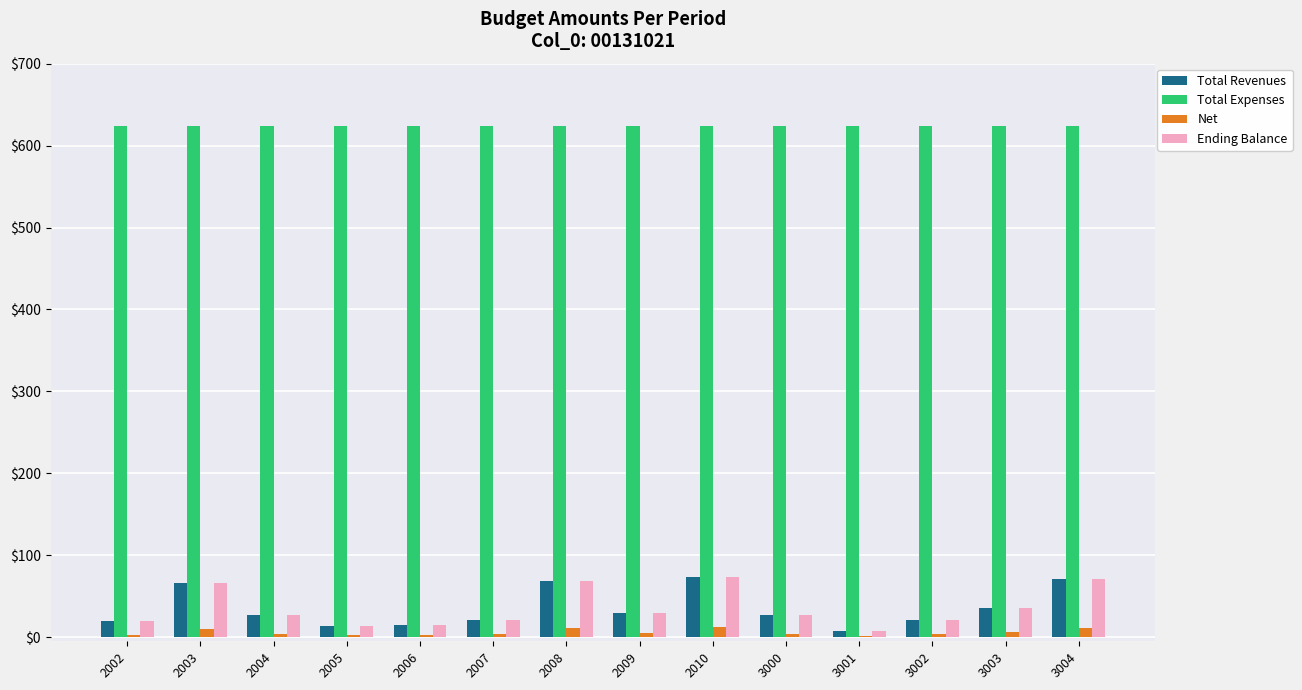

Which series has the largest total across all categories?

Total Expenses